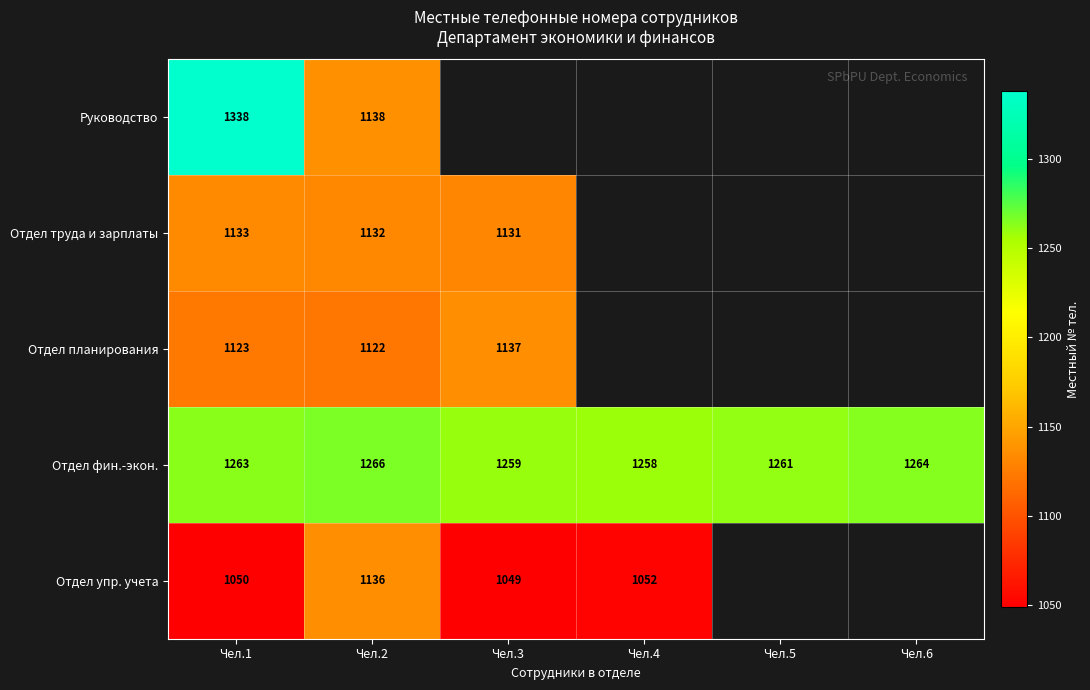

True or false: Отдел фин.-экон. has a value of 613 at Чел.2.

False